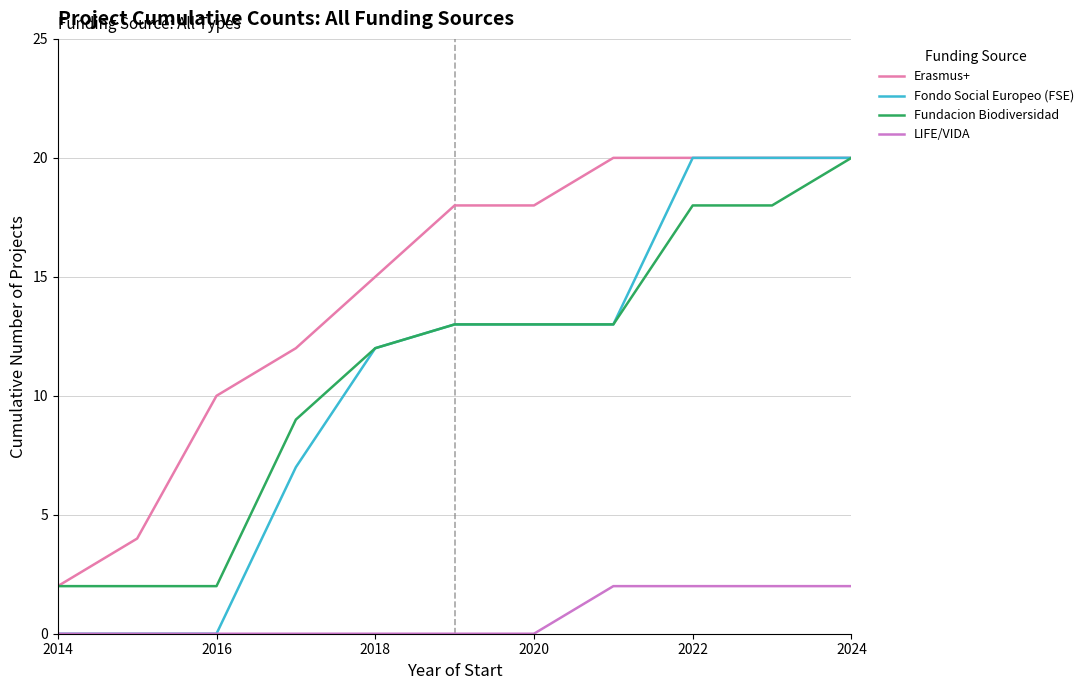

What are all the series names shown in the legend?

Erasmus+, Fondo Social Europeo (FSE), Fundacion Biodiversidad, LIFE/VIDA